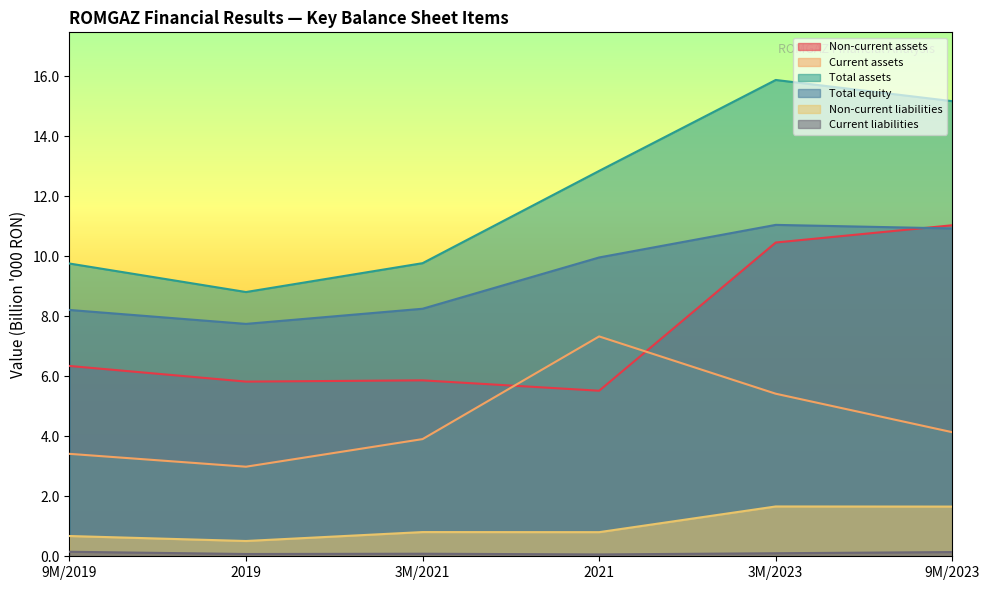

How many data points does each series have?

6